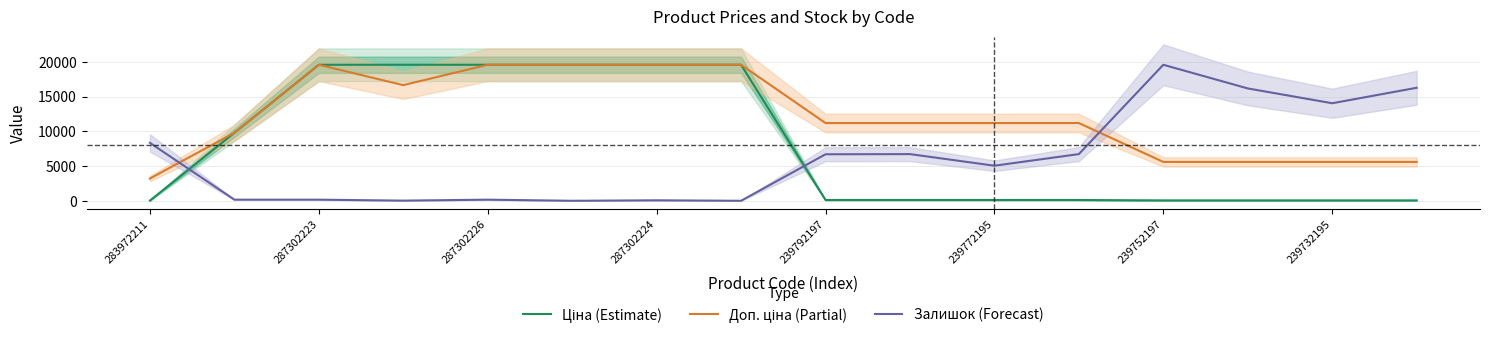

Which series ends up on top after the final intersection of Залишок (Forecast) and Доп. ціна (Partial)?

Залишок (Forecast)